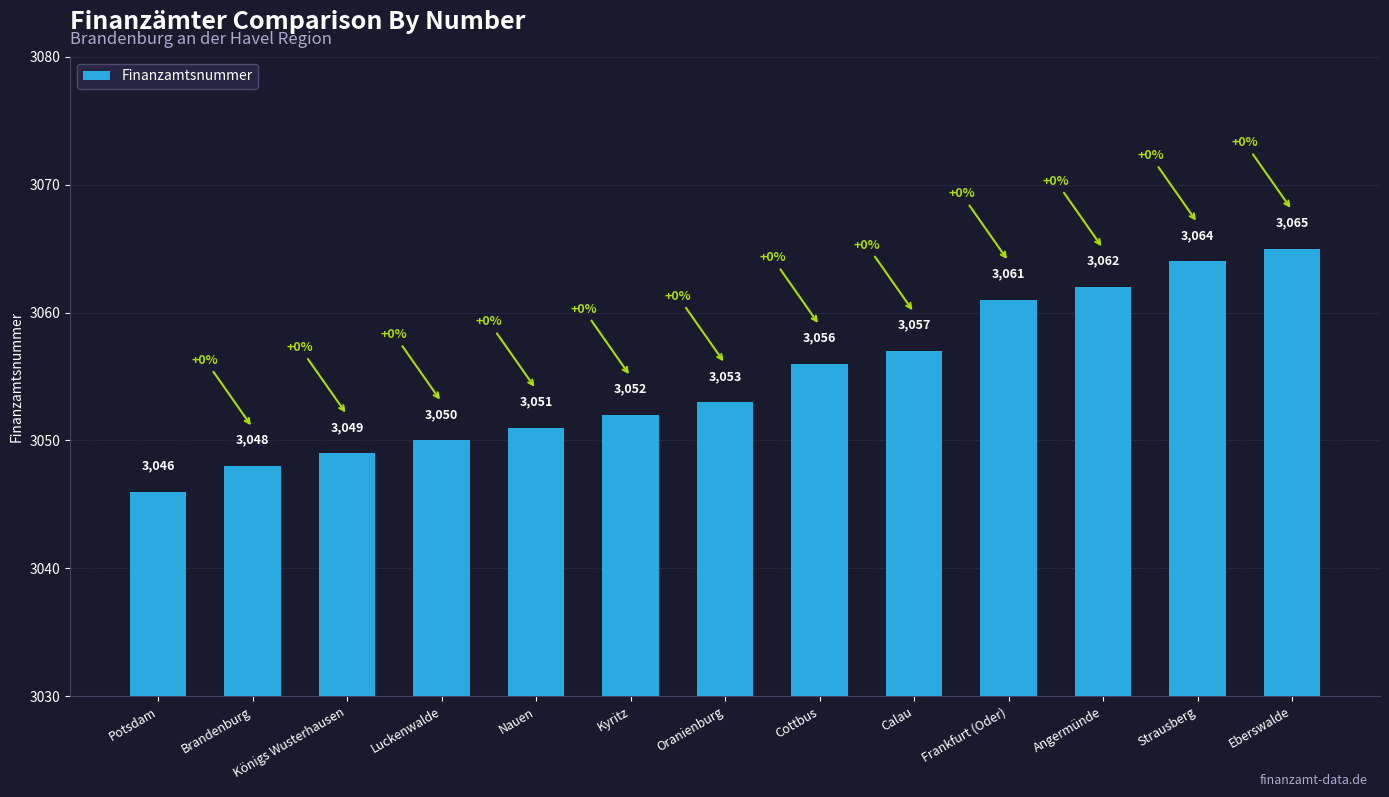

What is the sum of the values at Königs Wusterhausen and Frankfurt (Oder)?

6110